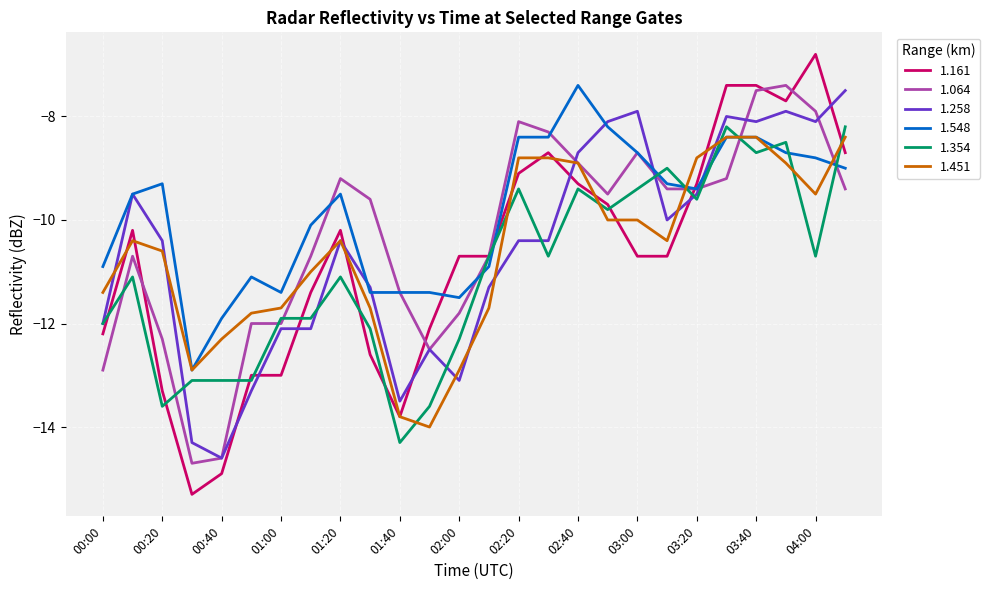

Which series ends up on top after the final intersection of 1.161 and 1.258?

1.258